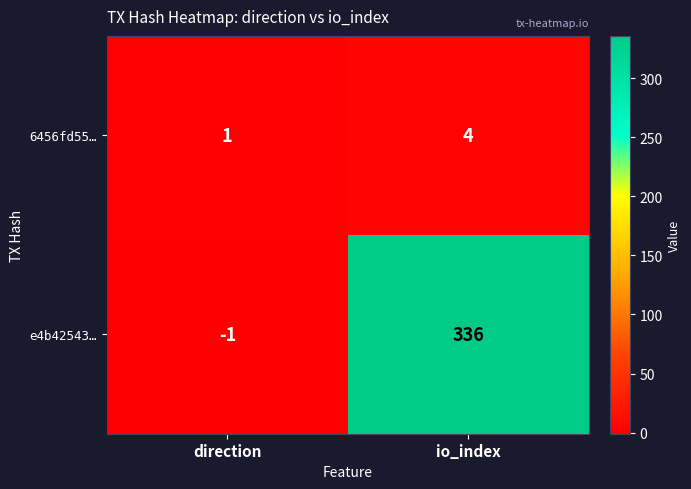

At io_index, list the series in order from smallest to largest.

6456fd55…, e4b42543…